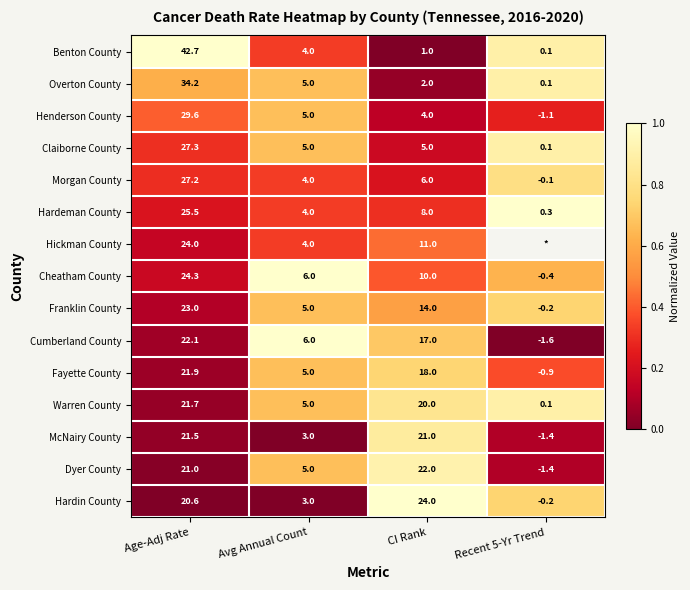

How many positive values does the Cumberland County series have?

3